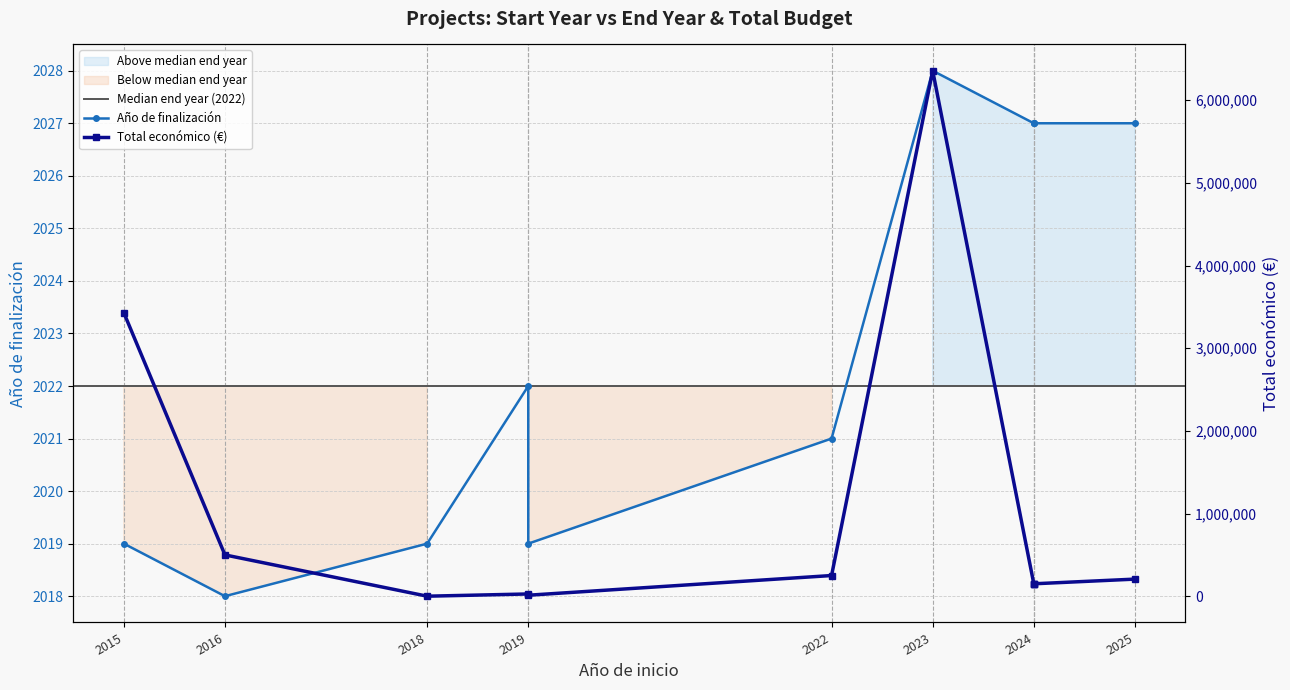

In Total económico (miles), how many points are higher than both neighbors (excluding endpoints)?

2